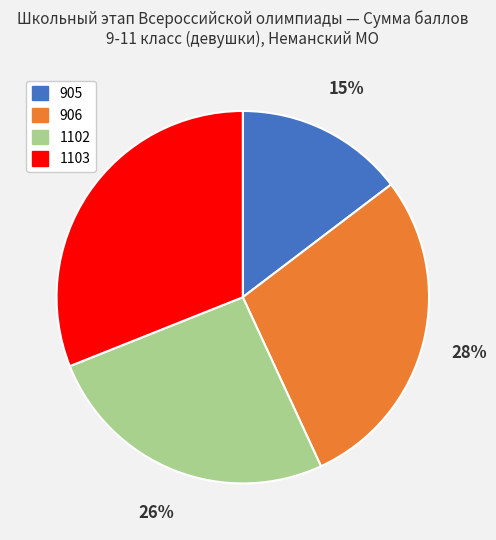

Count the number of slices in the pie.

4